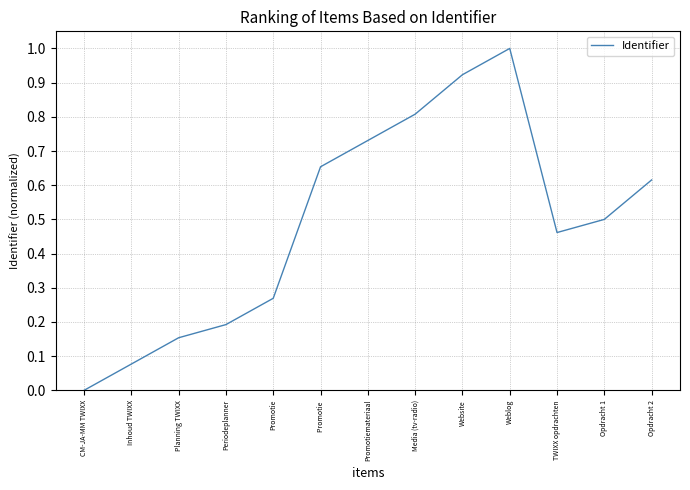

The value at Weblog is 1.0. True or false?

True